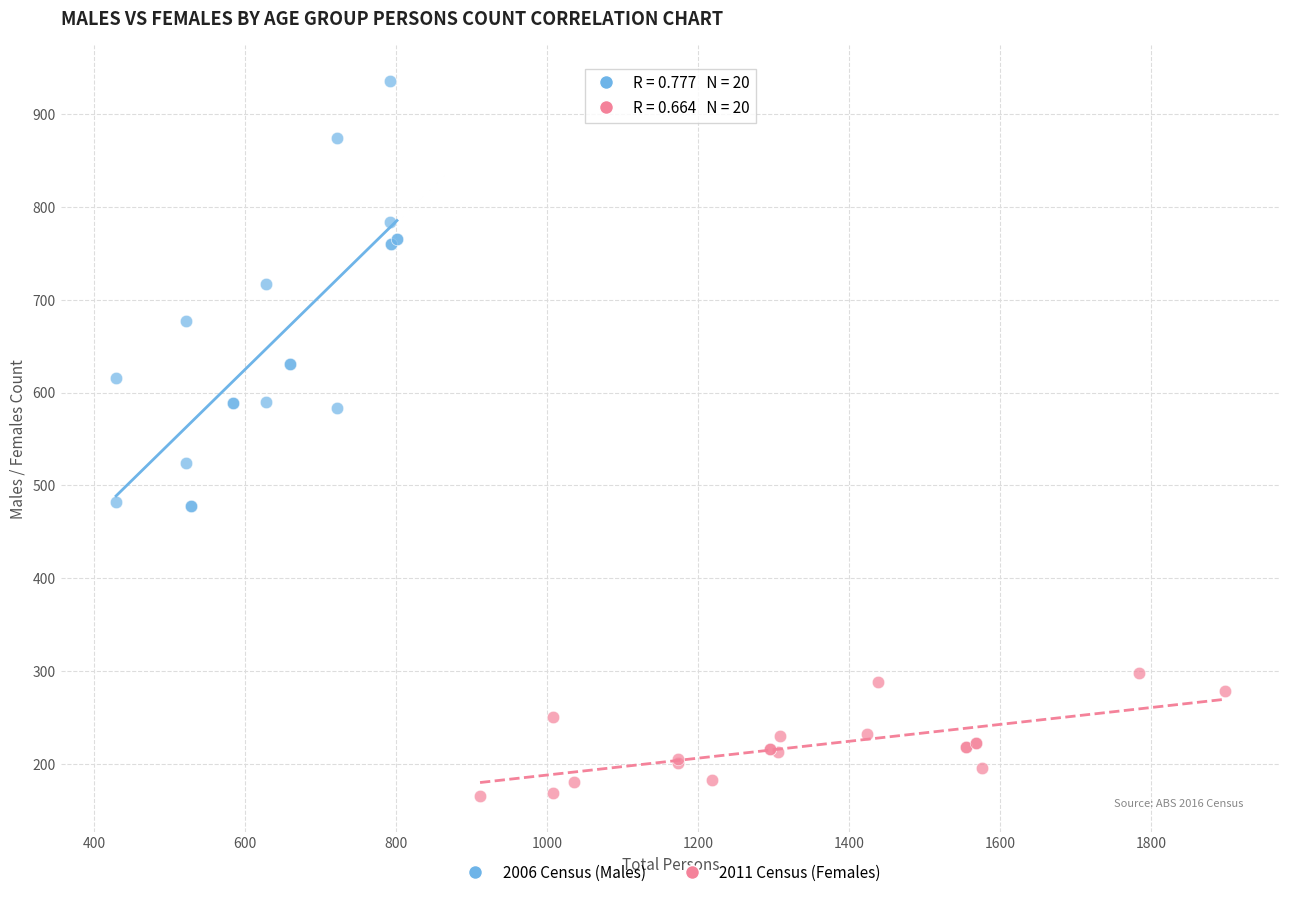

Which series reaches the minimum Y coordinate?

2011 Census (Females)